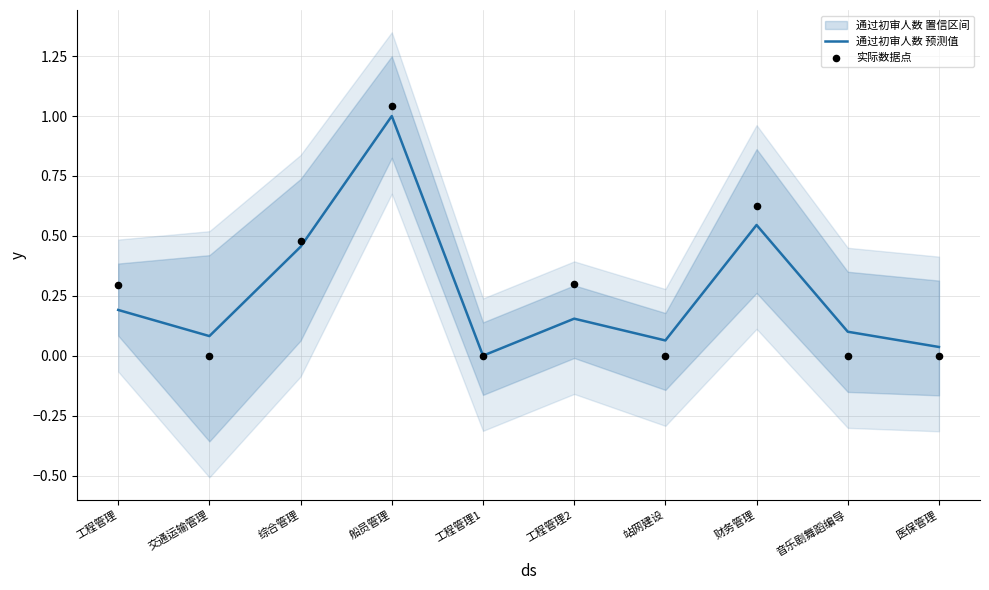

Which category has the highest value in the 通过初审人数 预测值 series?

船员管理